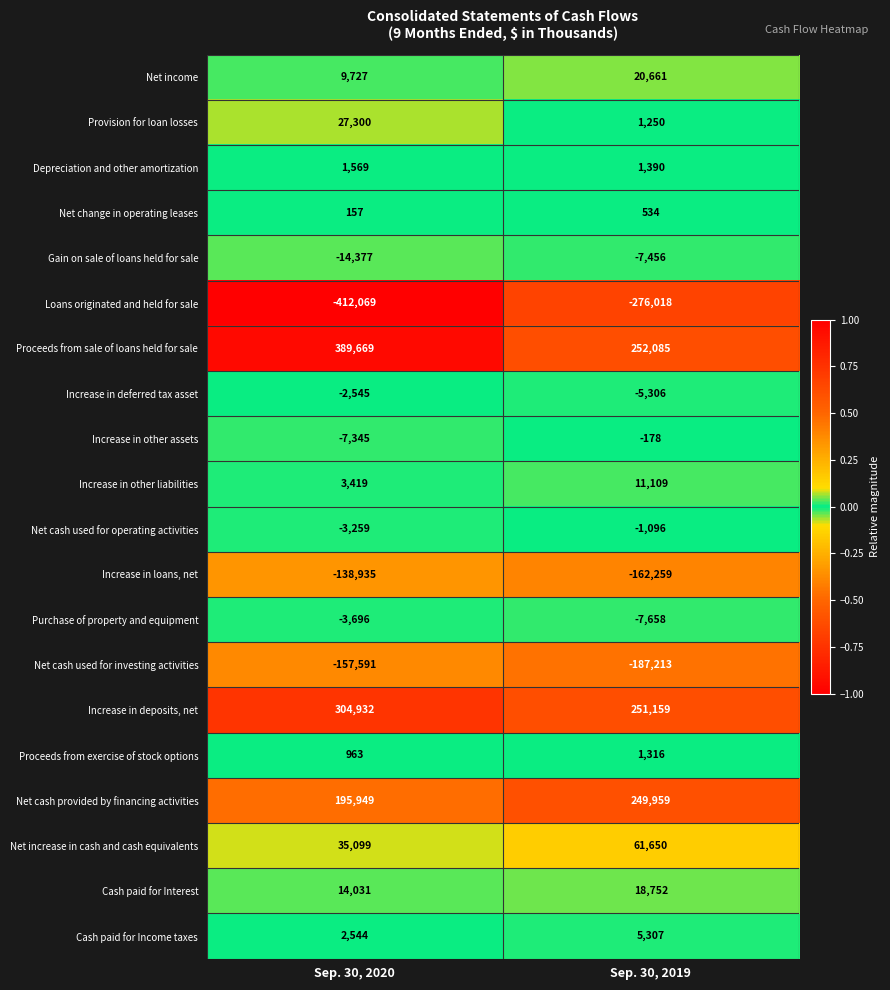

Where is Net cash used for operating activities nearest to the value -2177?

Sep. 30, 2019